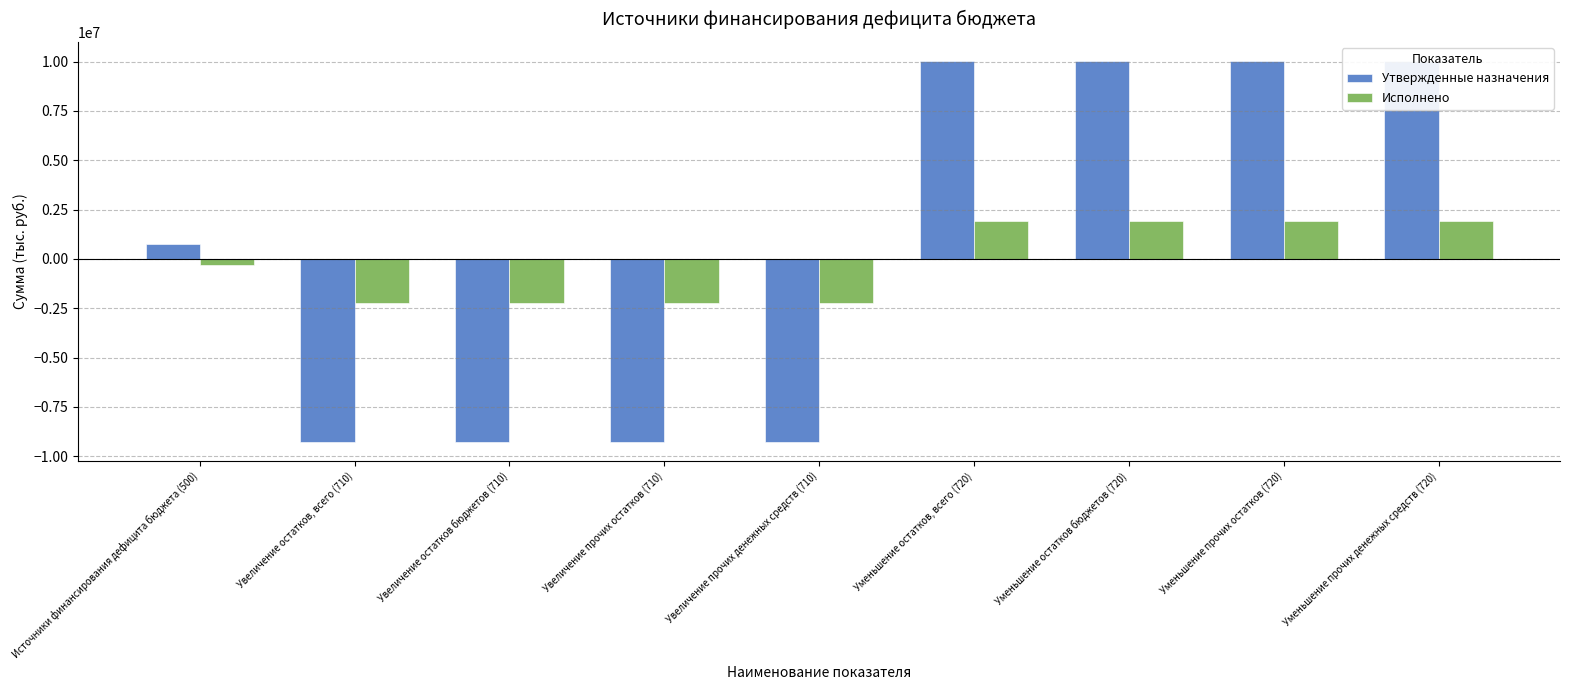

Between Увеличение остатков, всего (710) and Уменьшение остатков, всего (720), which series saw the biggest shift?

Утвержденные назначения